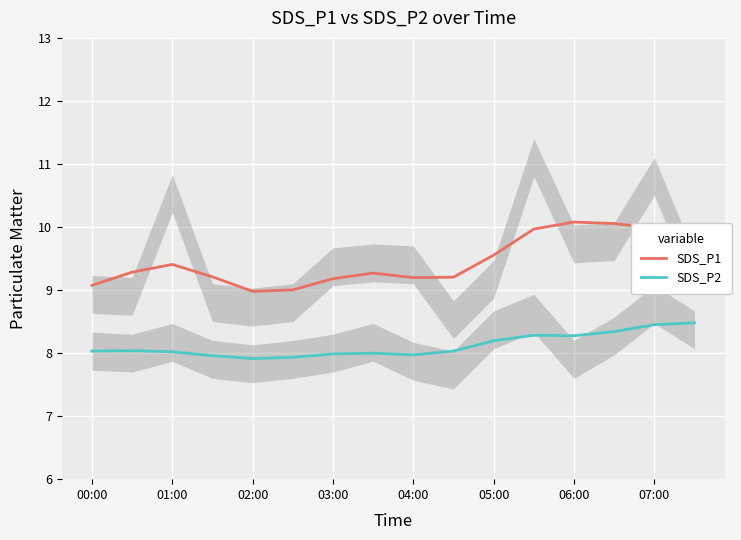

True or false: SDS_P2 and SDS_P1 intersect in this chart.

False